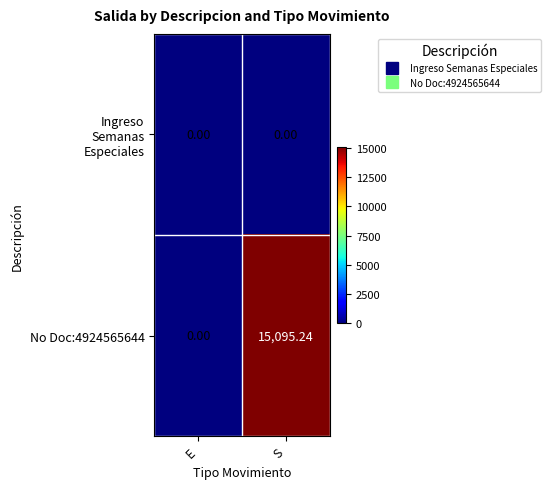

Which series changed the most between E and S?

No Doc:4924565644